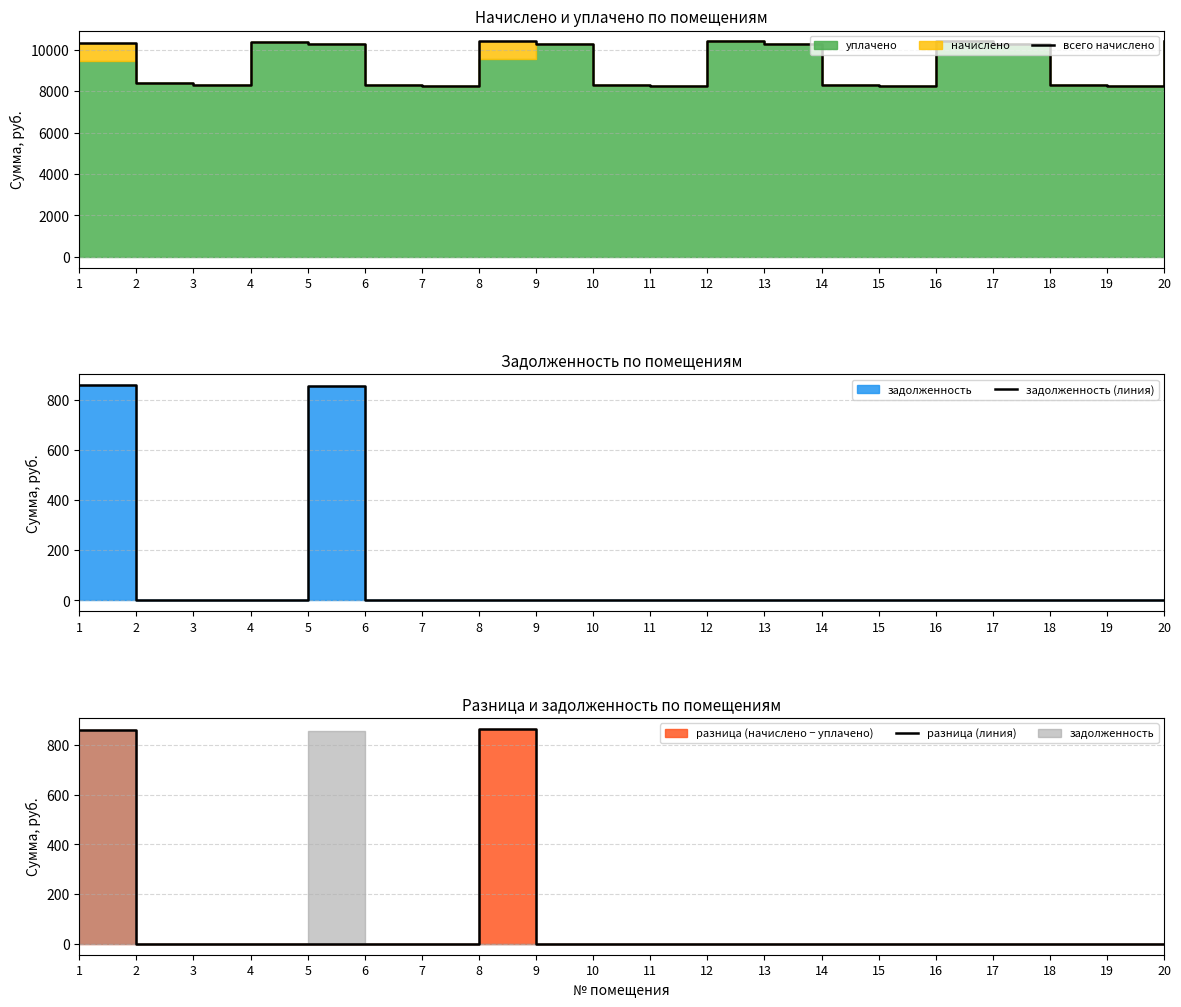

What is the greatest value displayed?

10399.7